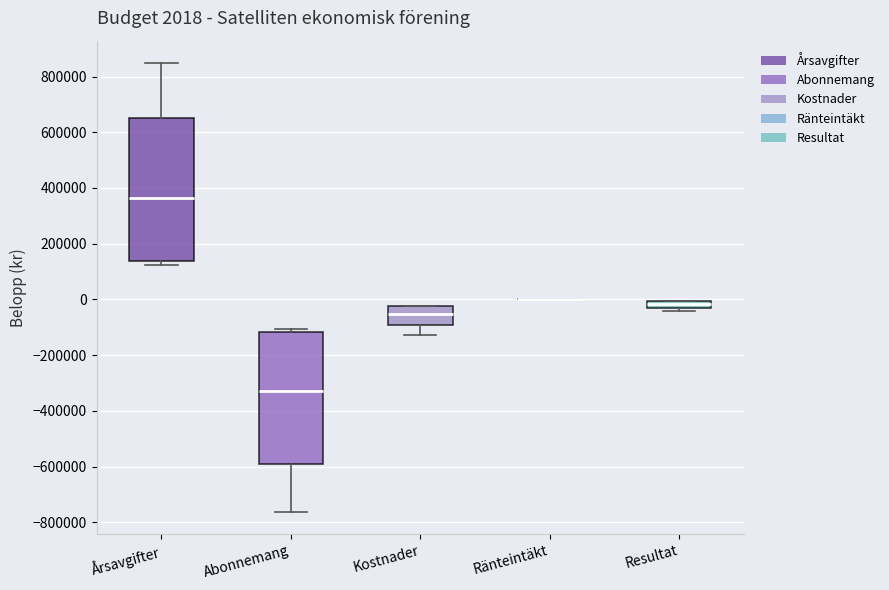

Comparing the boxes themselves (not the whiskers), which one is the tallest?

Årsavgifter